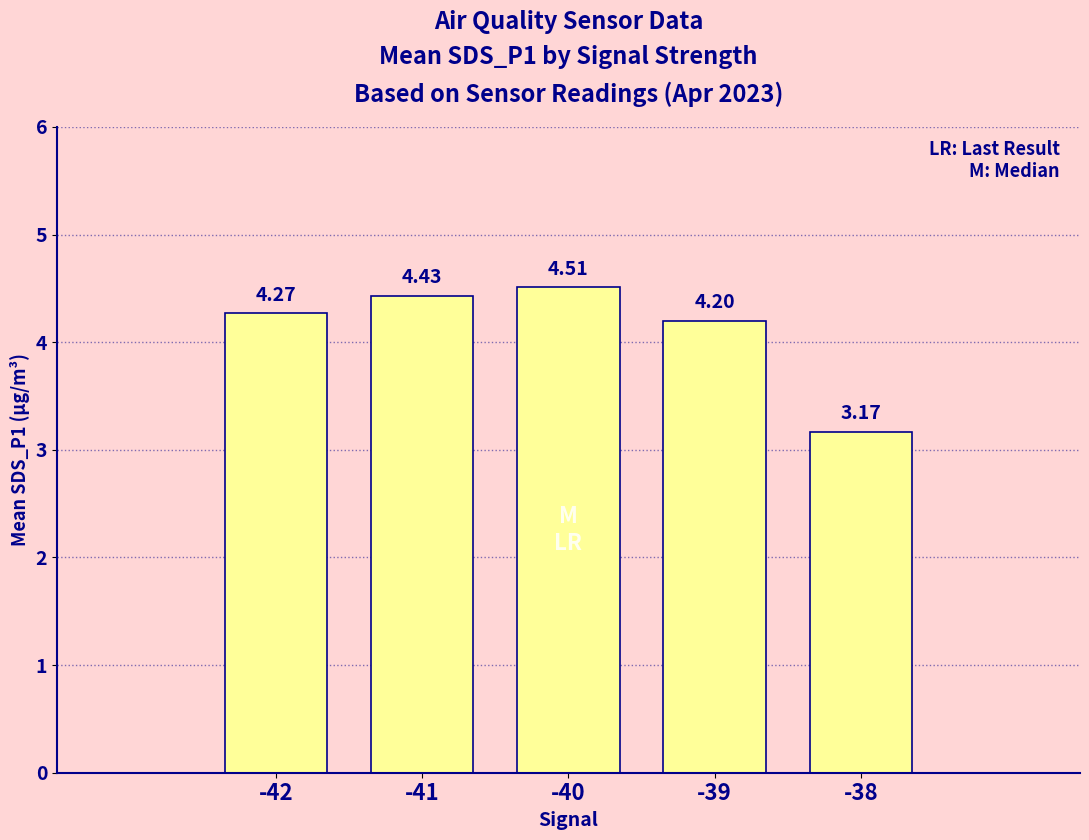

What is the average value?

4.1